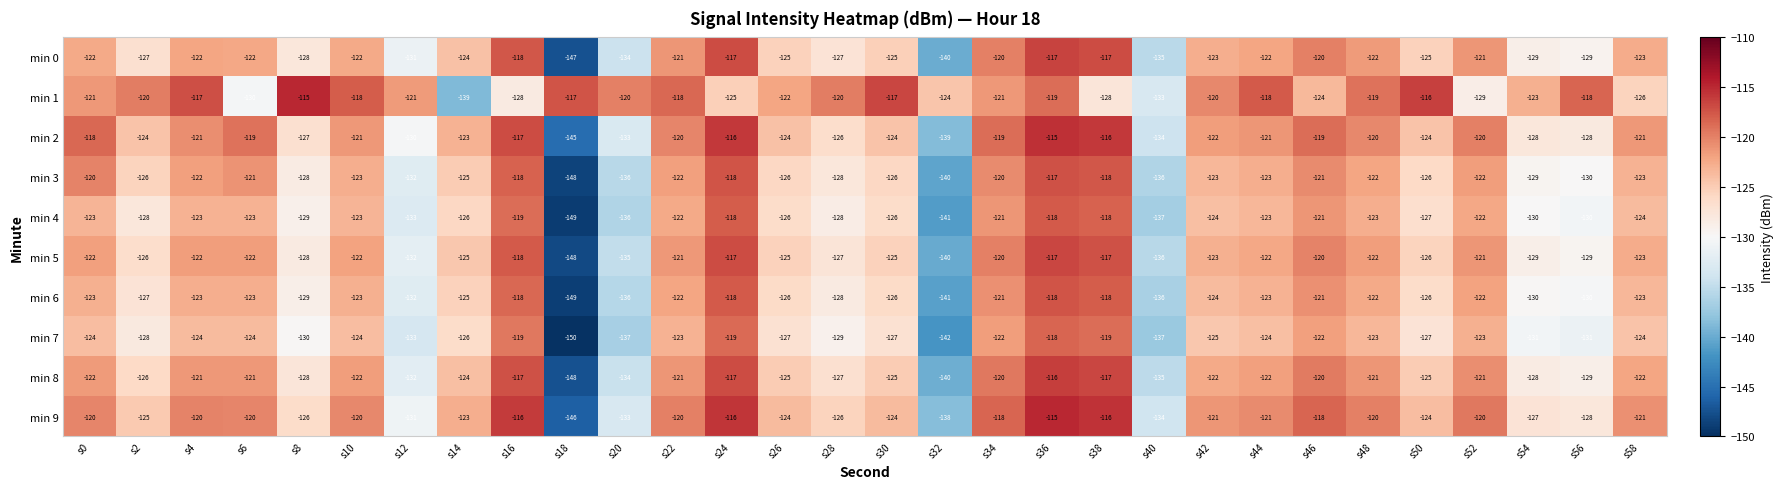

The min 6 series shows -129 at s8. True or false?

True